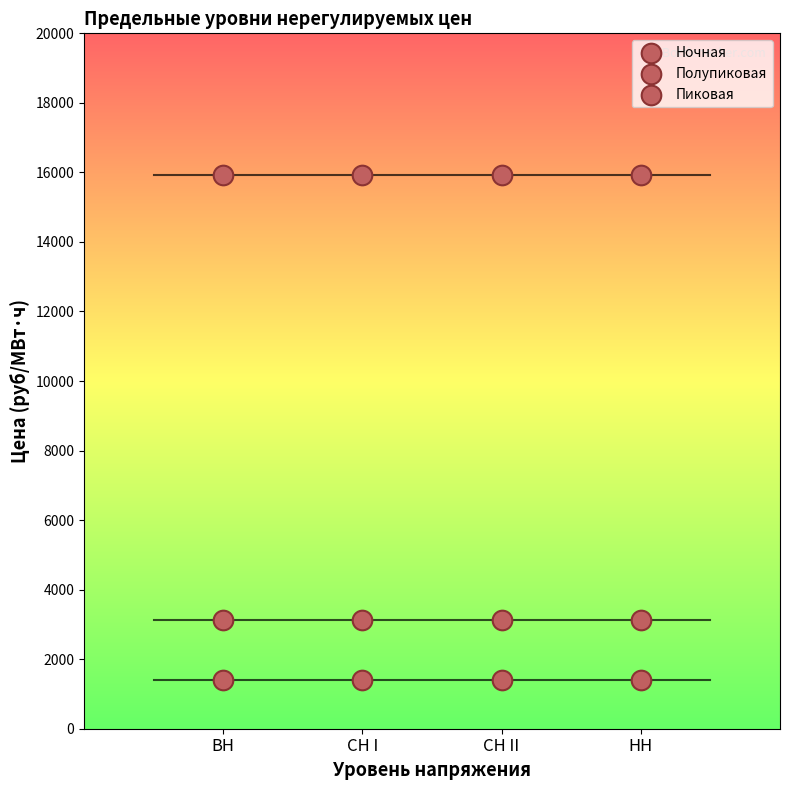

Count the number of points in this scatter plot.

12